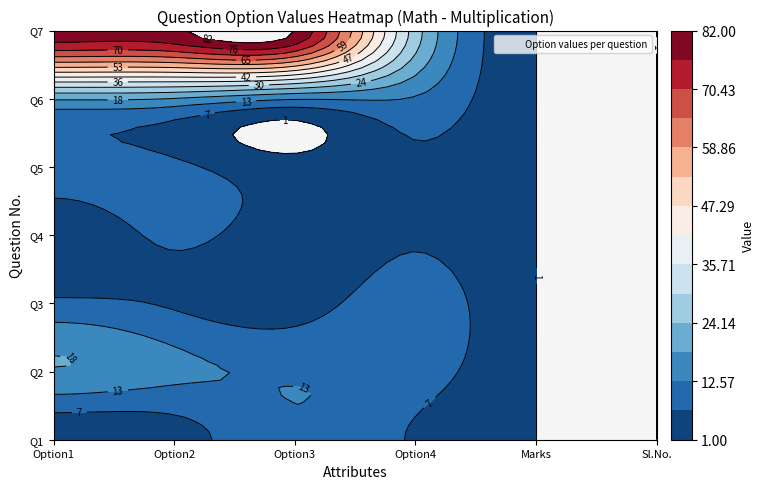

Reading left to right, transcribe all the data shown in this chart.

1: 2	4	12	6	1	1
2: 18	14	12	10	1	1
3: 8	6	4	10	1	1
4: 2	8	3	6	1	1
5: 9	8	3	6	1	1
6: 19	18	13	12	1	1
7: 80	81	82	27	1	1